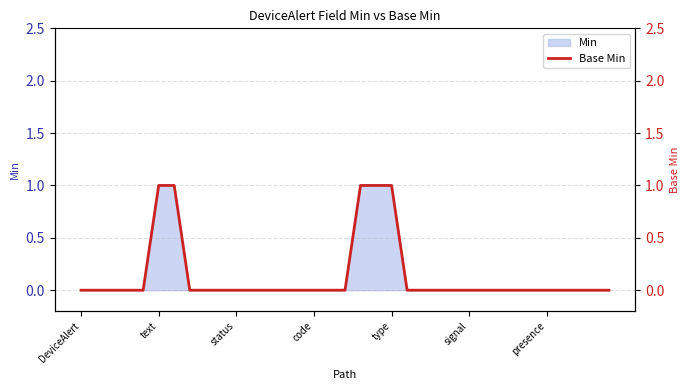

Rank the categories by value from lowest to highest.

DeviceAlert, text, status, code, type, 7, 8, 9, 10, 11, 12, 13, 14, 15, 16, 17, 21, 22, 23, 24, 25, 26, 27, 28, 29, 30, 31, 32, 33, 34, signal, presence, 18, 19, 20